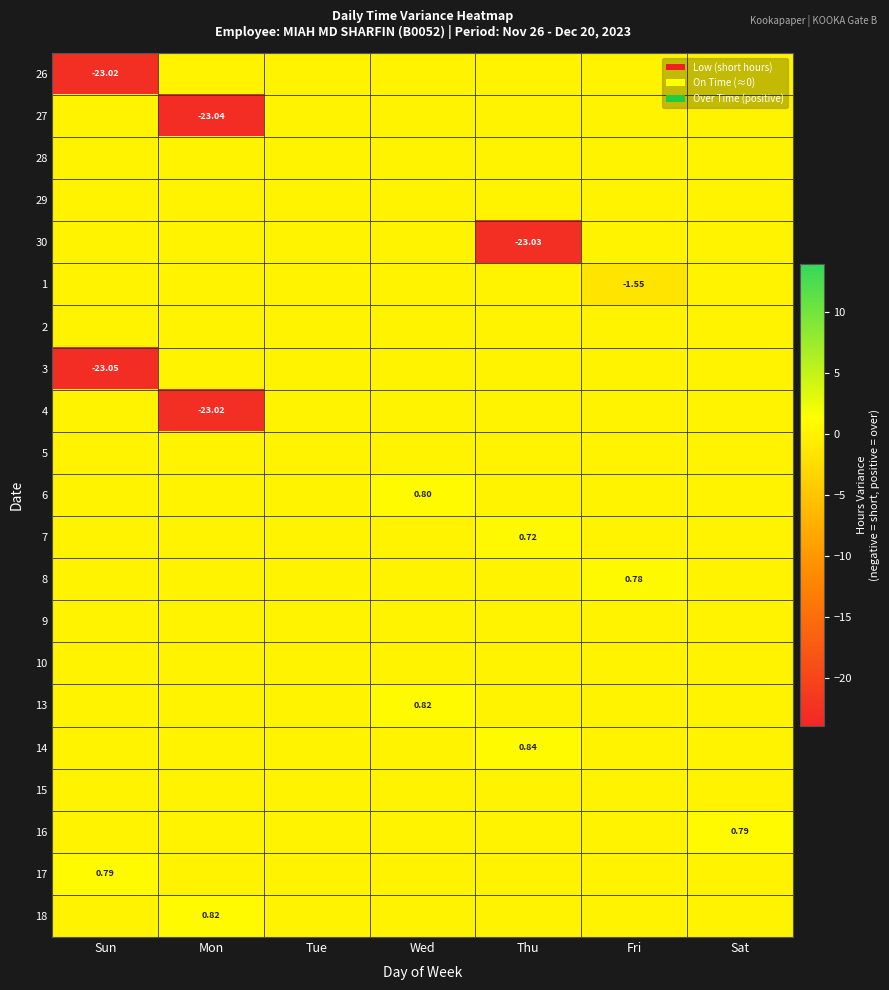

Which has a higher value, Sat or Sun?

Sat